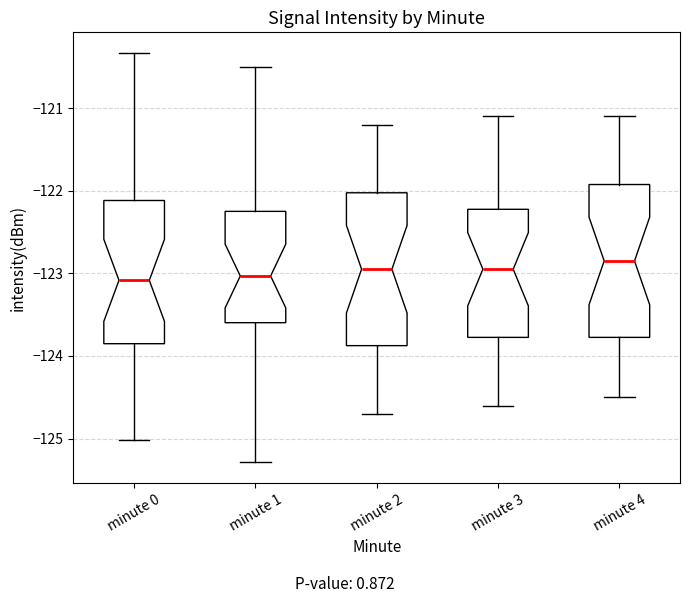

Reading left to right, transcribe this box plot: for each box, give where its median line is, the range the box spans, and where its two whiskers end, as read against the y-axis. The values are not printed on the chart, so give them approximately, as read against the axis.

minute 0: median -123.1, box -123.9 to -122.1, whiskers -125.0 to -120.3
minute 1: median -123.0, box -123.6 to -122.2, whiskers -125.3 to -120.5
minute 2: median -122.9, box -123.9 to -122.0, whiskers -124.7 to -121.2
minute 3: median -122.9, box -123.8 to -122.2, whiskers -124.6 to -121.1
minute 4: median -122.8, box -123.8 to -121.9, whiskers -124.5 to -121.1